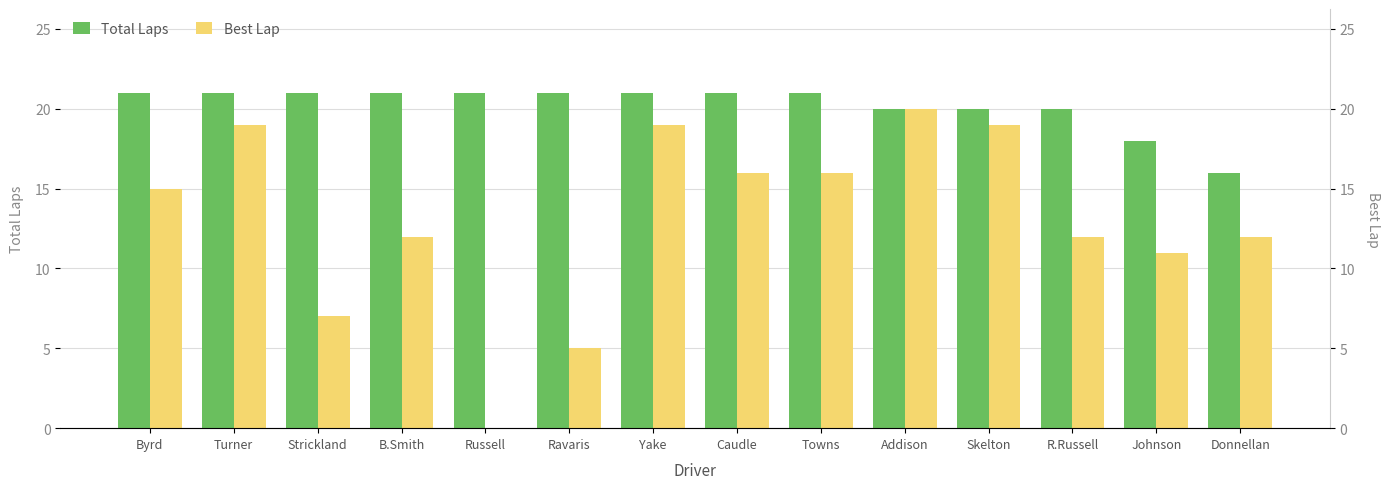

Count the Total Laps values in the range 20 to 21.

12